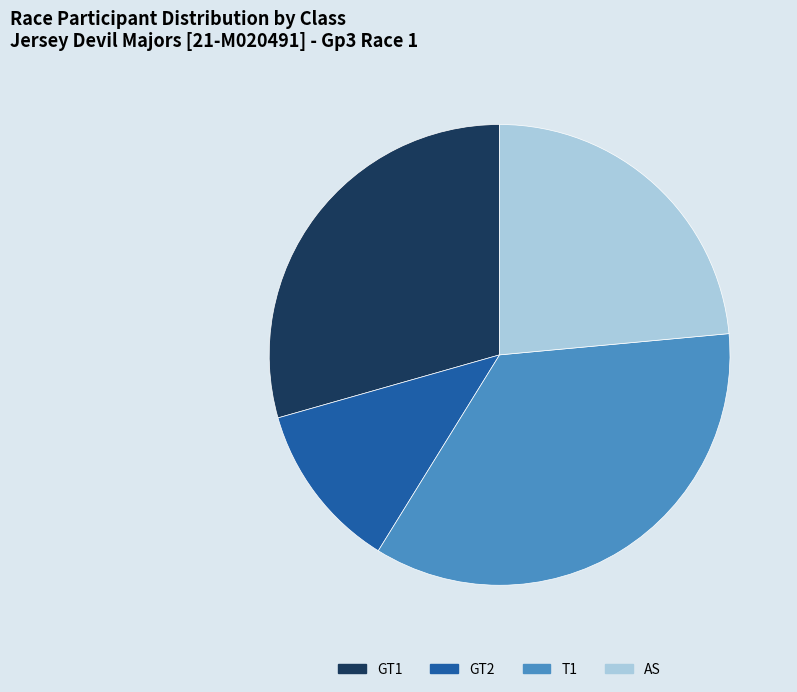

Approximately how many times larger is the value at GT2 compared to T1?

0.3